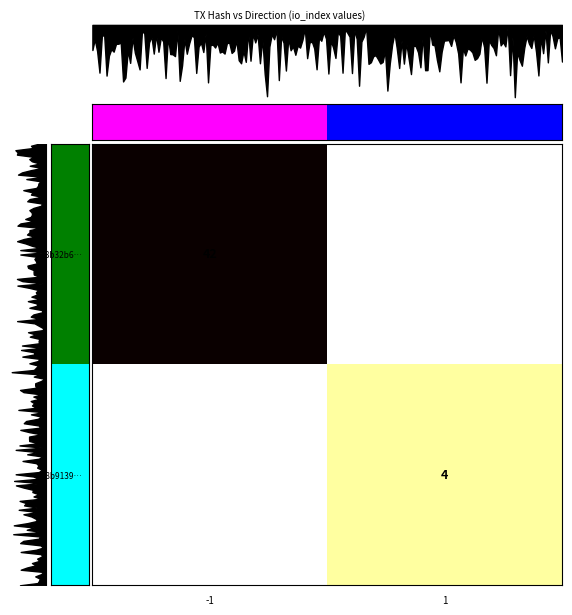

True or false: 898b9139… has a value of 4 at 1.

True